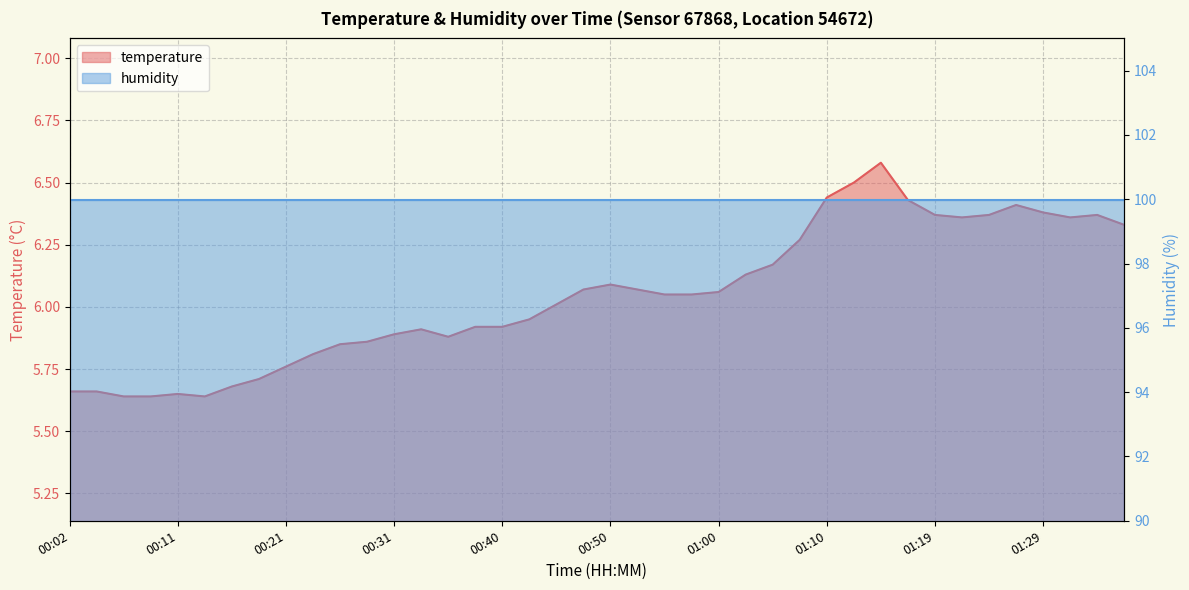

Reading right to left, list all the values displayed in this chart.

01:36=6.3	01:34=6.4	01:31=6.4	01:29=6.4	01:27=6.4	01:24=6.4	01:22=6.4	01:19=6.4	01:17=6.4	01:14=6.6	01:12=6.5	01:10=6.4	01:07=6.3	01:05=6.2	01:02=6.1	01:00=6.1	00:57=6.0	00:55=6.0	00:53=6.1	00:50=6.1	00:48=6.1	00:45=6.0	00:43=6.0	00:40=5.9	00:38=5.9	00:36=5.9	00:33=5.9	00:31=5.9	00:28=5.9	00:26=5.8	00:23=5.8	00:21=5.8	00:19=5.7	00:16=5.7	00:14=5.6	00:11=5.7	00:09=5.6	00:06=5.6	00:04=5.7	00:02=5.7